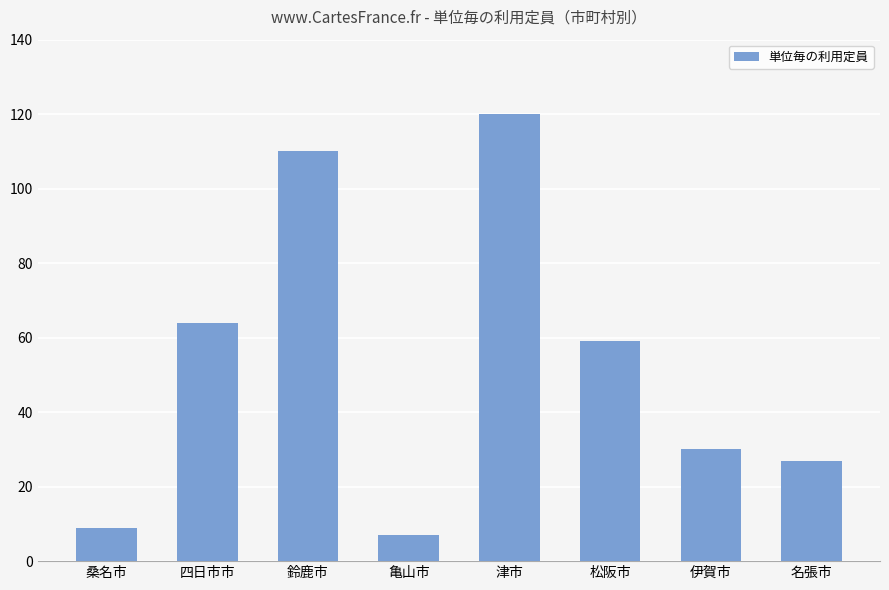

List the labels in order of value, smallest first.

亀山市, 桑名市, 名張市, 伊賀市, 松阪市, 四日市市, 鈴鹿市, 津市